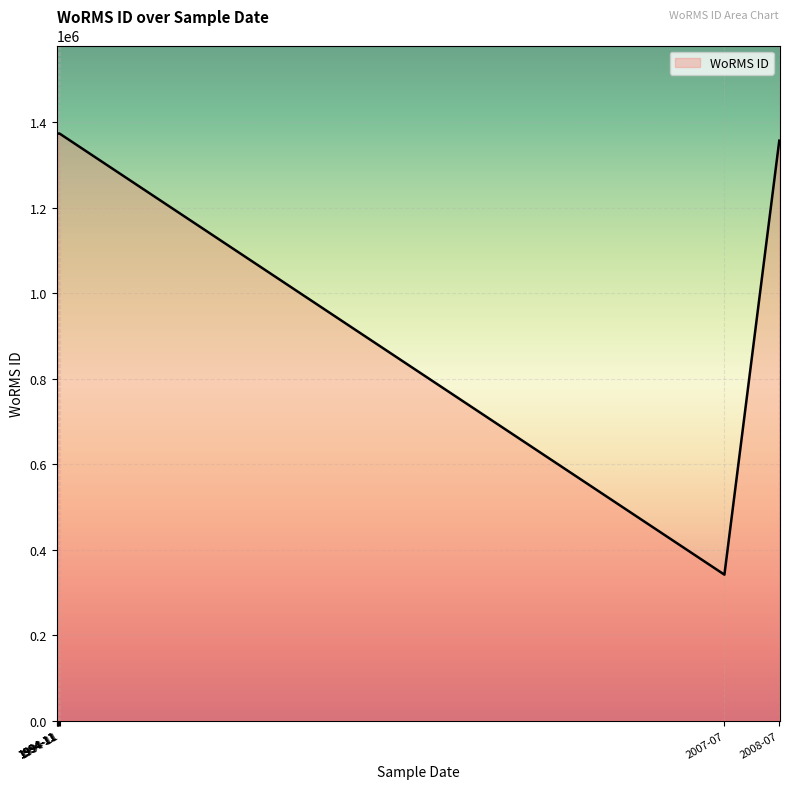

True or false: there are more than 2 points higher than both neighbors.

False